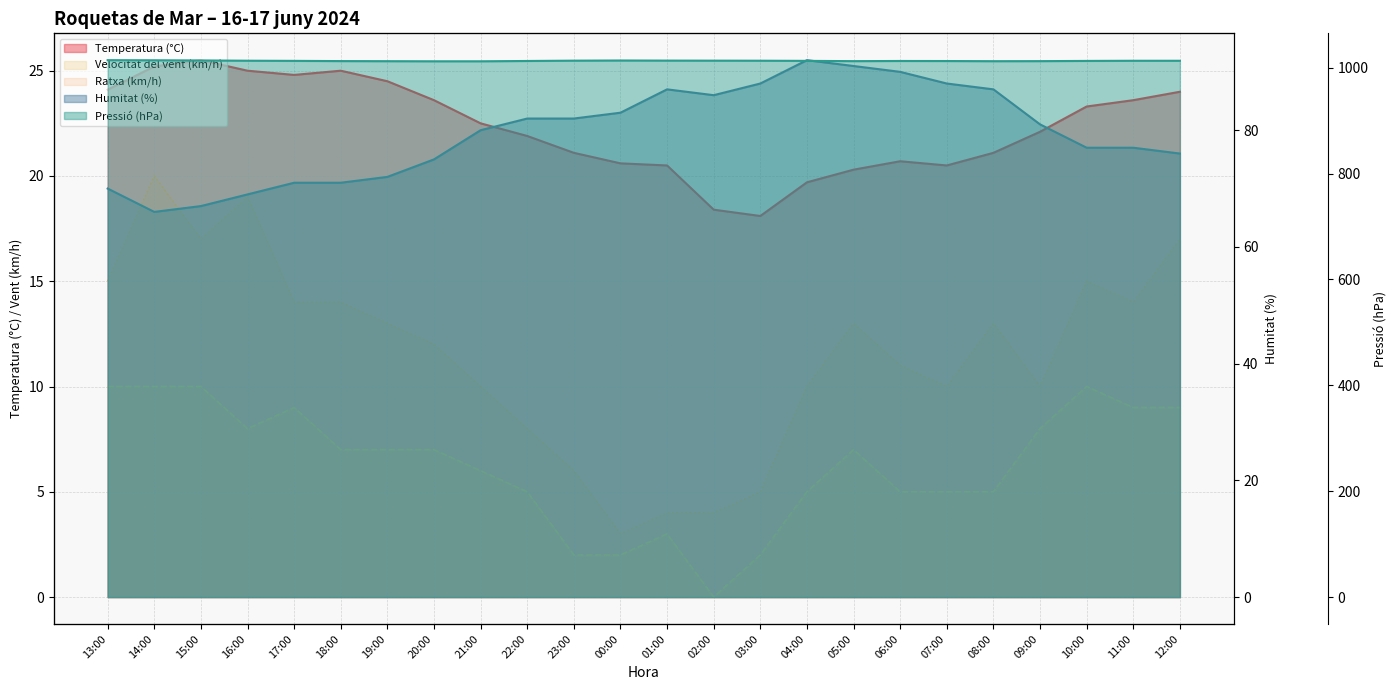

Reading left to right, extract all data points from this chart.

Temperatura (°C): 24.1	25.2	25.5	25.0	24.8	25.0	24.5	23.6	22.5	21.9	21.1	20.6	20.5	18.4	18.1	19.7	20.3	20.7	20.5	21.1	22.1	23.3	23.6	24.0
Humitat (%): 70.0	66.0	67.0	69.0	71.0	71.0	72.0	75.0	80.0	82.0	82.0	83.0	87.0	86.0	88.0	92.0	91.0	90.0	88.0	87.0	81.0	77.0	77.0	76.0
Pressió (hPa): 1014.1	1013.9	1013.6	1013.1	1012.8	1012.4	1012.2	1012.0	1012.0	1012.6	1013.2	1013.5	1013.3	1013.2	1013.1	1012.8	1012.3	1012.6	1012.5	1012.2	1012.3	1012.7	1013.0	1013.0
Velocitat del vent (km/h): 10.0	10.0	10.0	8.0	9.0	7.0	7.0	7.0	6.0	5.0	2.0	2.0	3.0	0.0	2.0	5.0	7.0	5.0	5.0	5.0	8.0	10.0	9.0	9.0
Ratxa (km/h): 15.0	20.0	17.0	19.0	14.0	14.0	13.0	12.0	10.0	8.0	6.0	3.0	4.0	4.0	5.0	10.0	13.0	11.0	10.0	13.0	10.0	15.0	14.0	17.0